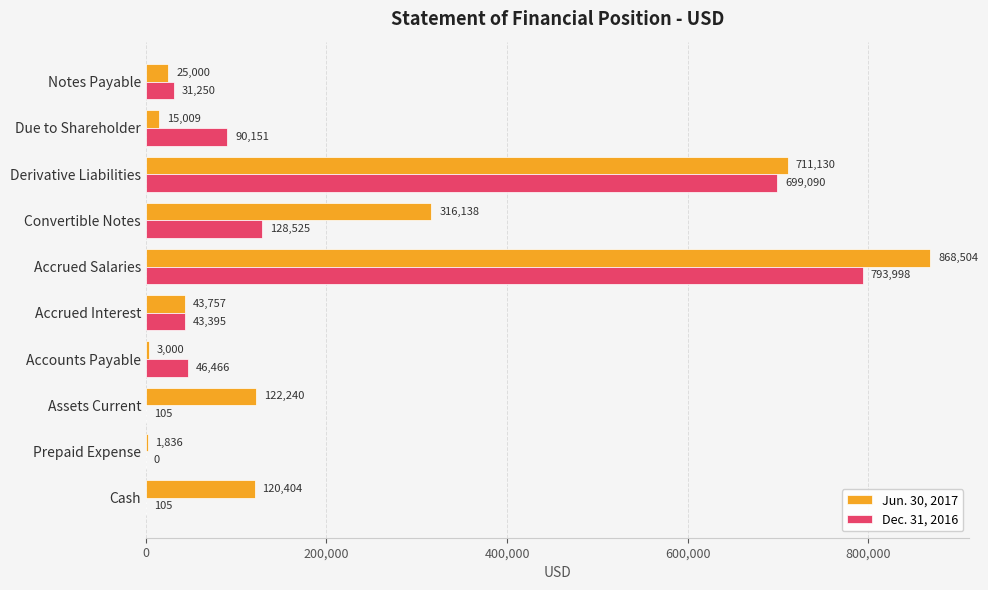

Is it true that Jun. 30, 2017 equals 1836 at Prepaid Expense?

True